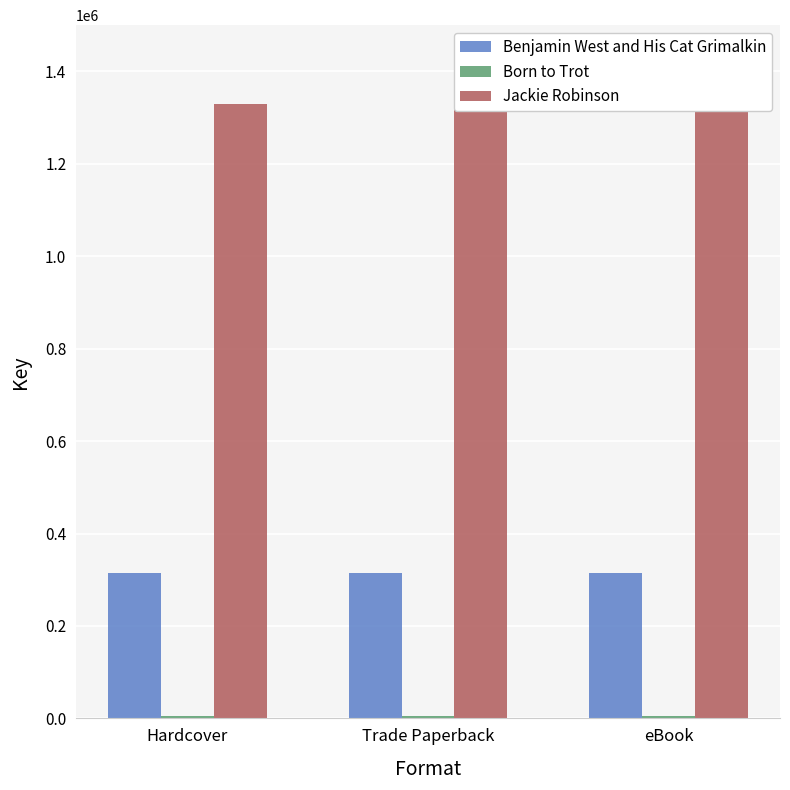

At which label does Born to Trot reach its peak?

Hardcover